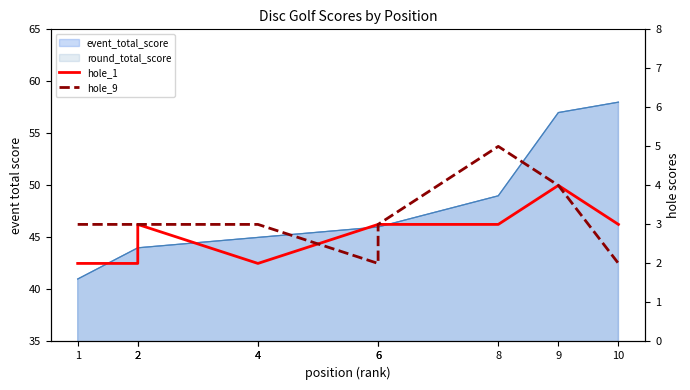

The value of hole_9 at 9 is 4. True or false?

True